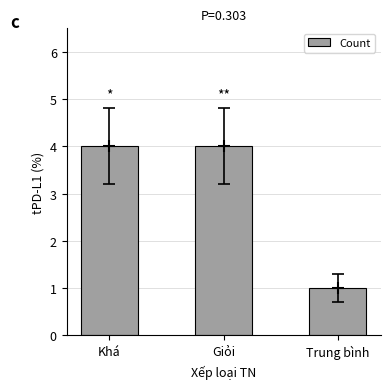

List the labels in order of value, largest first.

Khá, Giỏi, Trung bình